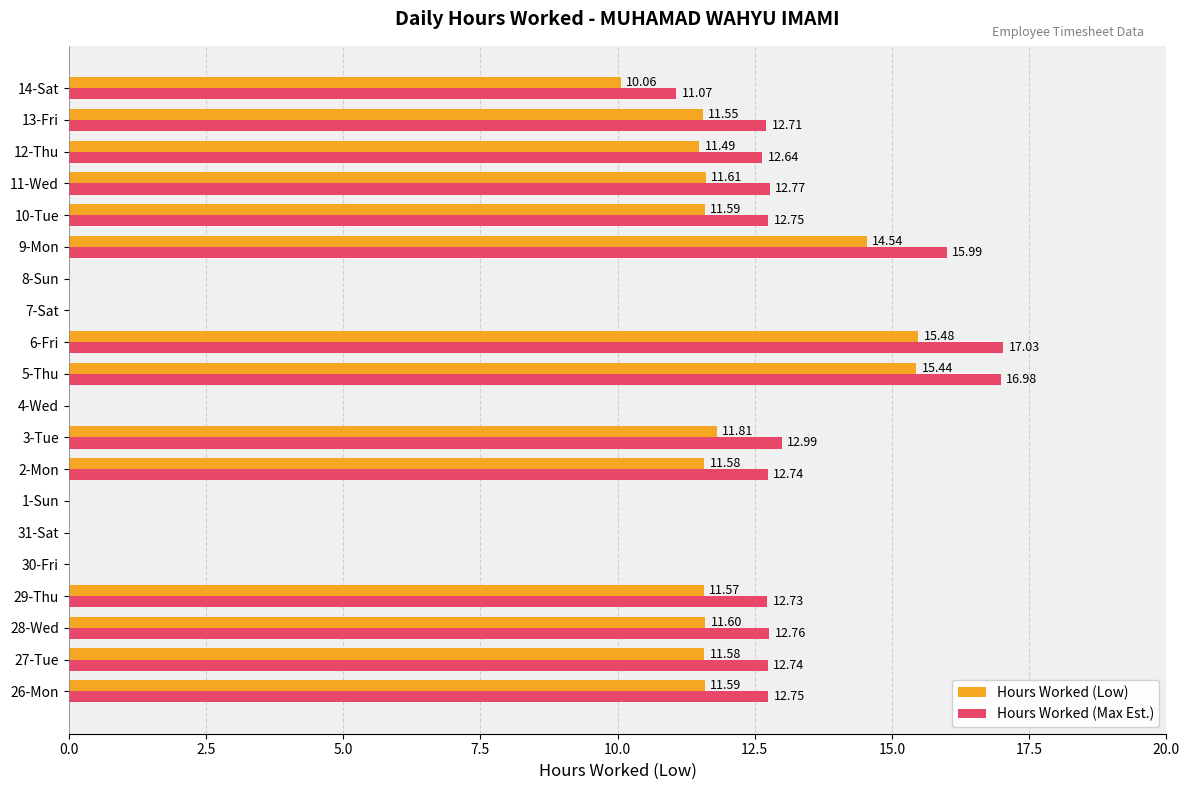

What is the sum of the Hours Worked (Max Est.) values at 12-Thu and 11-Wed?

25.4